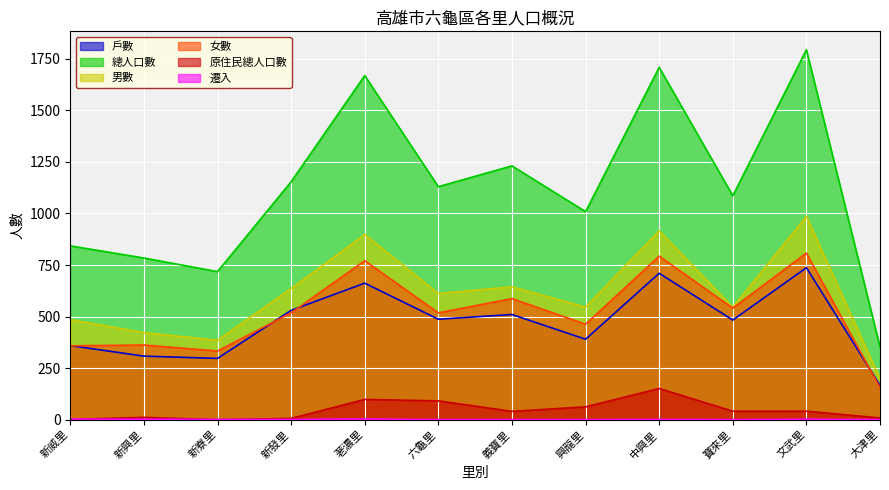

What is the label of the 6th point from the right?

義寶里